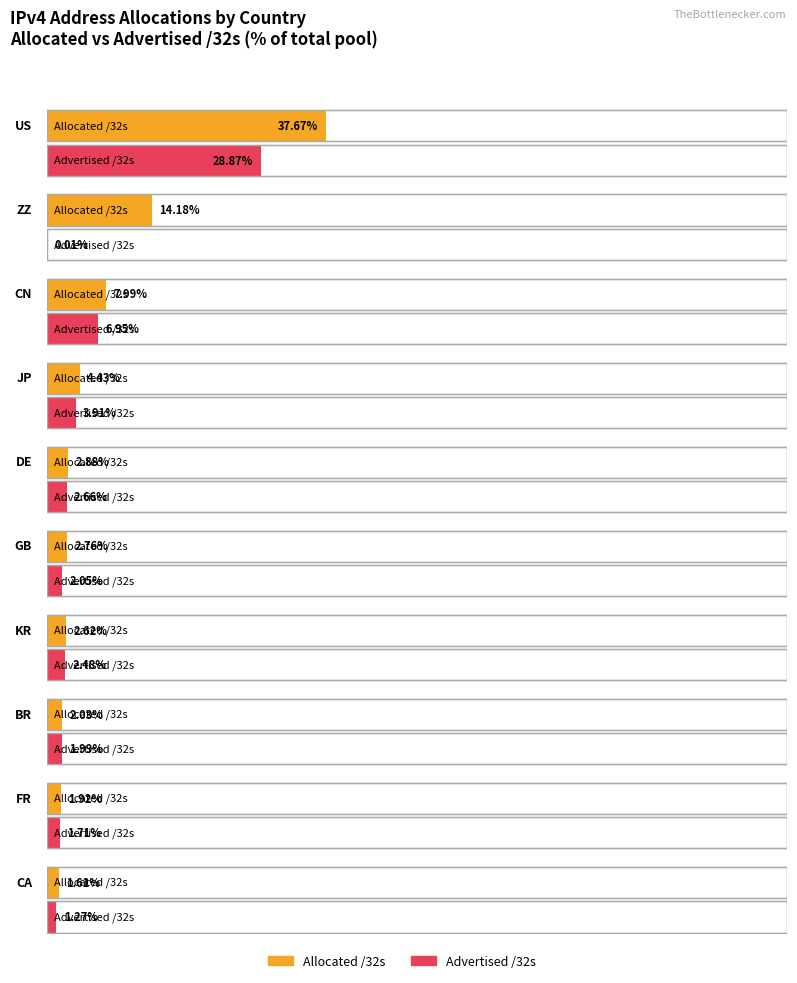

Between BR and KR, which is larger?

KR